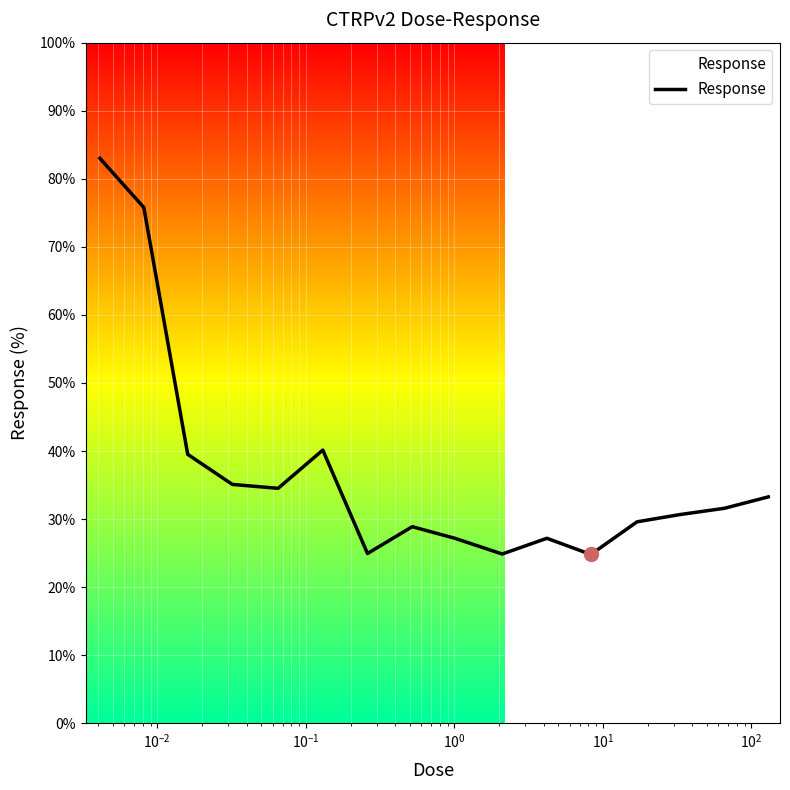

What is the difference between the maximum and minimum values?

58.2